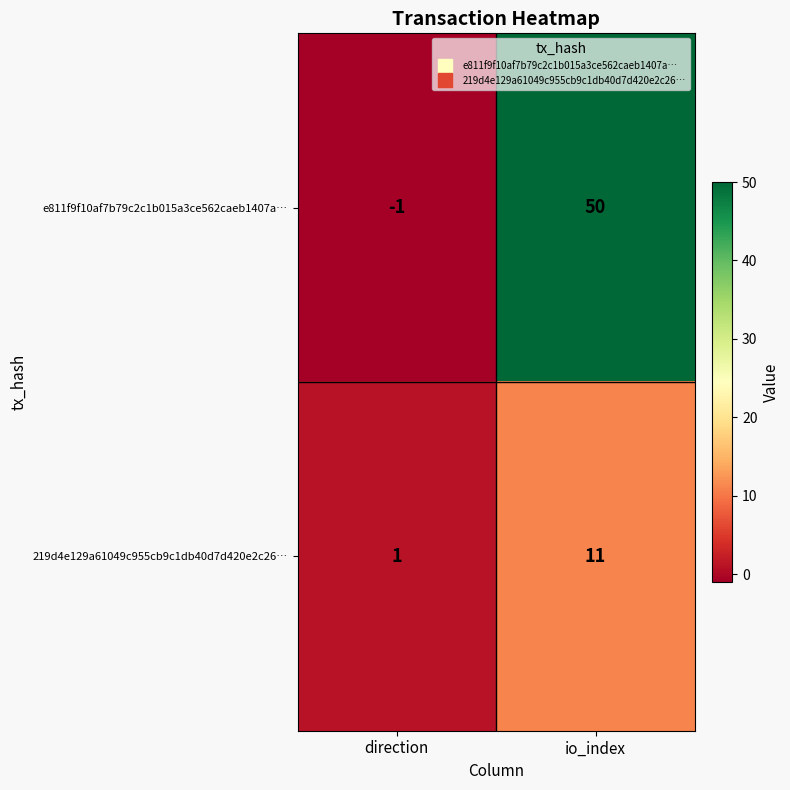

Reading left to right, list all the values displayed in this chart.

e811f9f10af7b79c2c1b015a3ce562caeb1407a…: -1	50
219d4e129a61049c955cb9c1db40d7d420e2c26…: 1	11